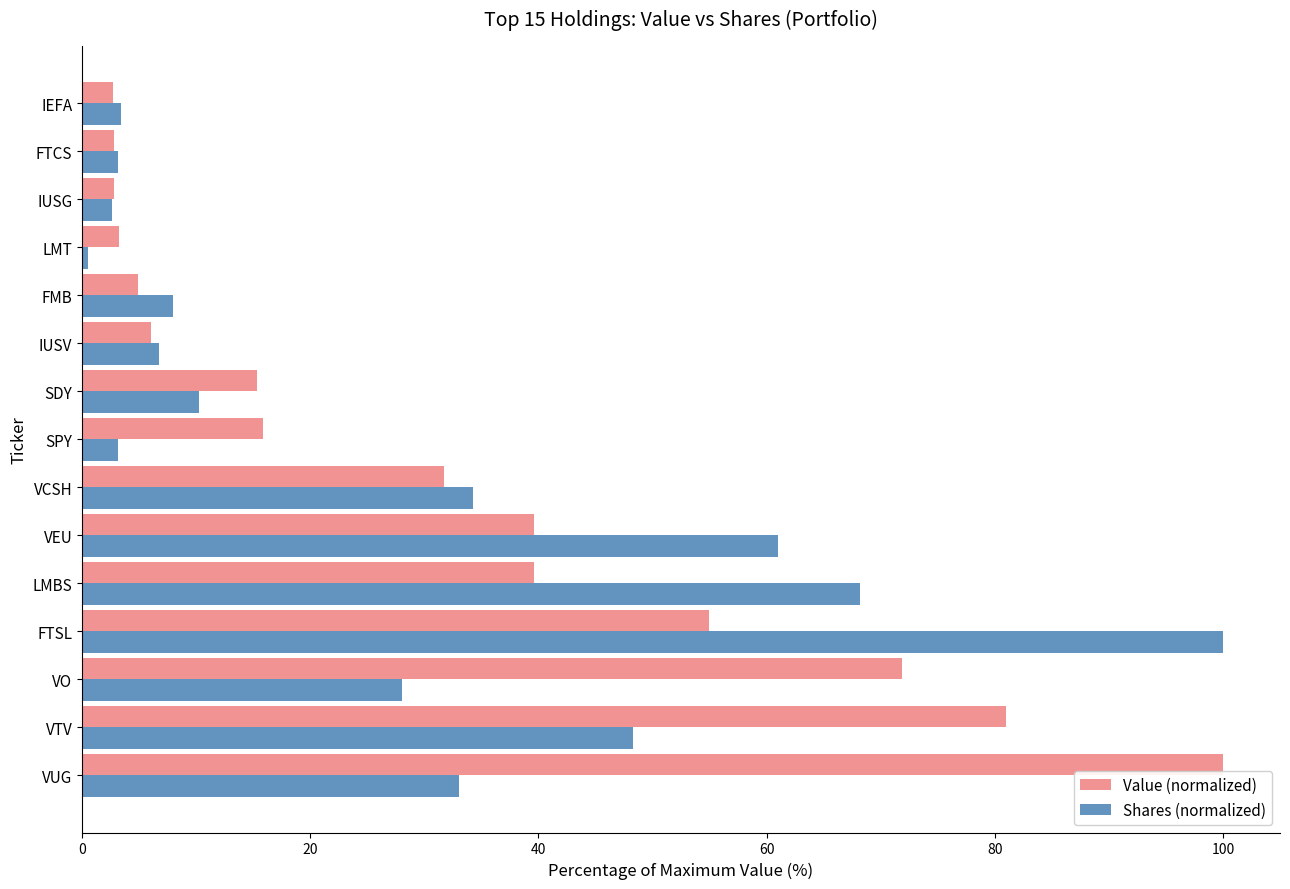

What value does the Value (normalized) series have at VO?

71.9